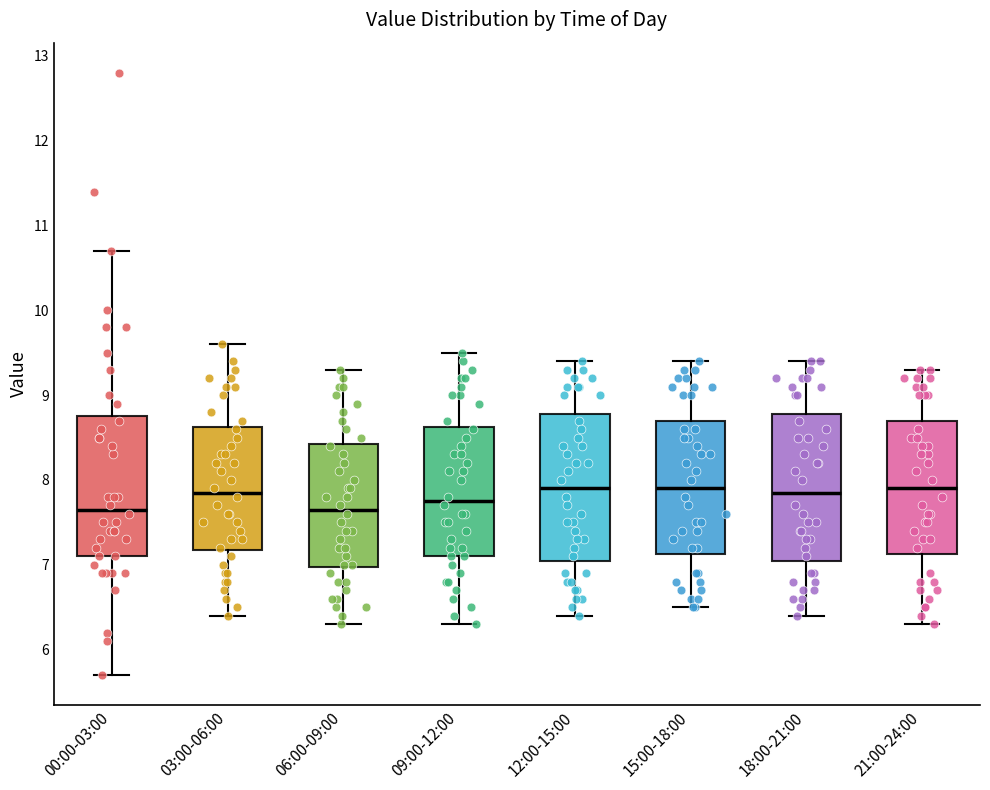

Reading left to right, transcribe this box plot: for each box, give where its median line is, the range the box spans, and where its two whiskers end, as read against the y-axis. The values are not printed on the chart, so give them approximately, as read against the axis.

00:00-03:00: median 7.7, box 7.1 to 8.8, whiskers 5.7 to 10.7
03:00-06:00: median 7.9, box 7.2 to 8.6, whiskers 6.4 to 9.6
06:00-09:00: median 7.7, box 7.0 to 8.4, whiskers 6.3 to 9.3
09:00-12:00: median 7.8, box 7.1 to 8.6, whiskers 6.3 to 9.5
12:00-15:00: median 7.9, box 7.1 to 8.8, whiskers 6.4 to 9.4
15:00-18:00: median 7.9, box 7.1 to 8.7, whiskers 6.5 to 9.4
18:00-21:00: median 7.9, box 7.1 to 8.8, whiskers 6.4 to 9.4
21:00-24:00: median 7.9, box 7.1 to 8.7, whiskers 6.3 to 9.3